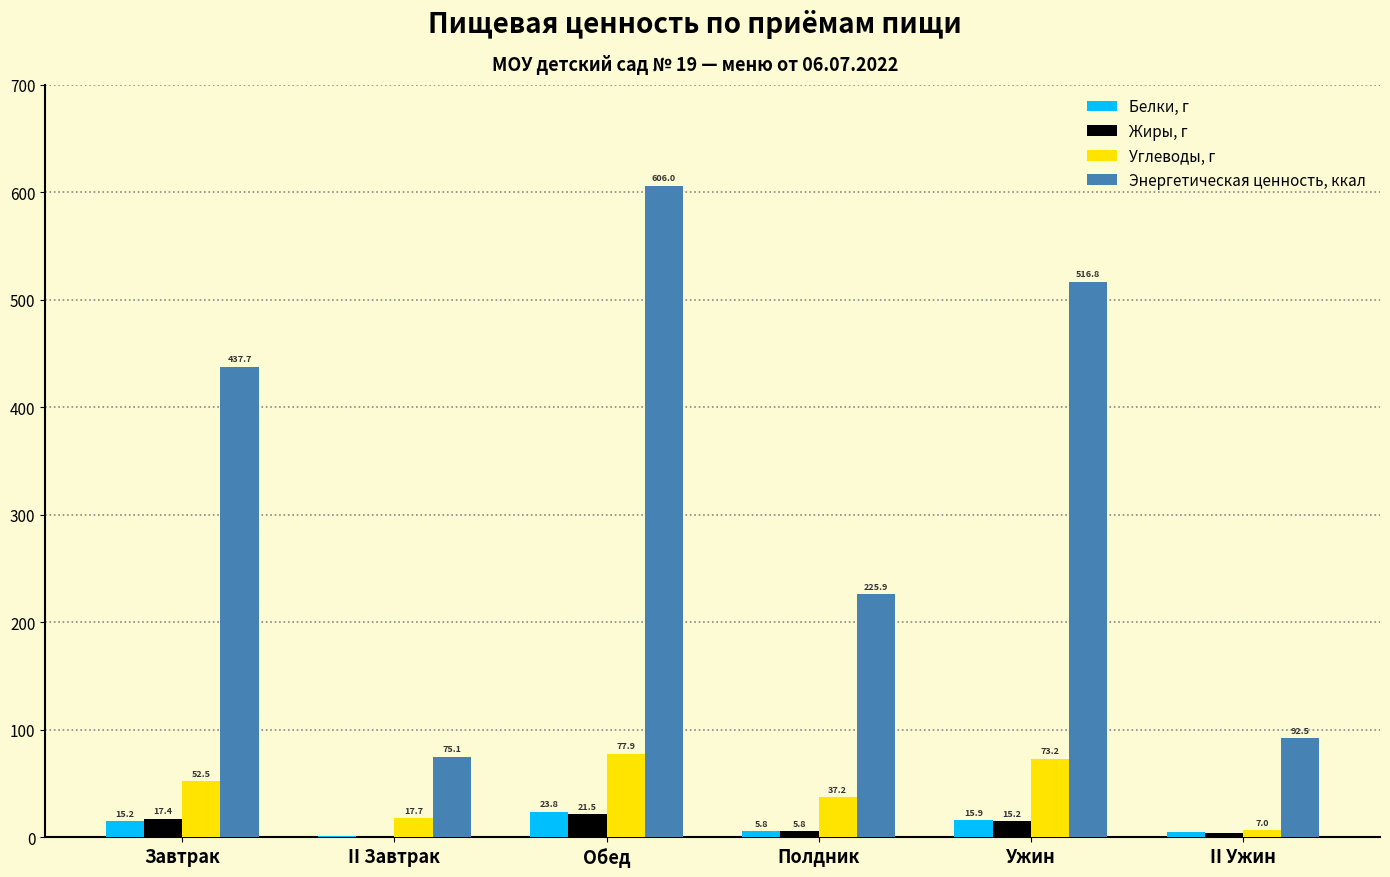

Which series has the widest spread of values?

Энергетическая ценность, ккал